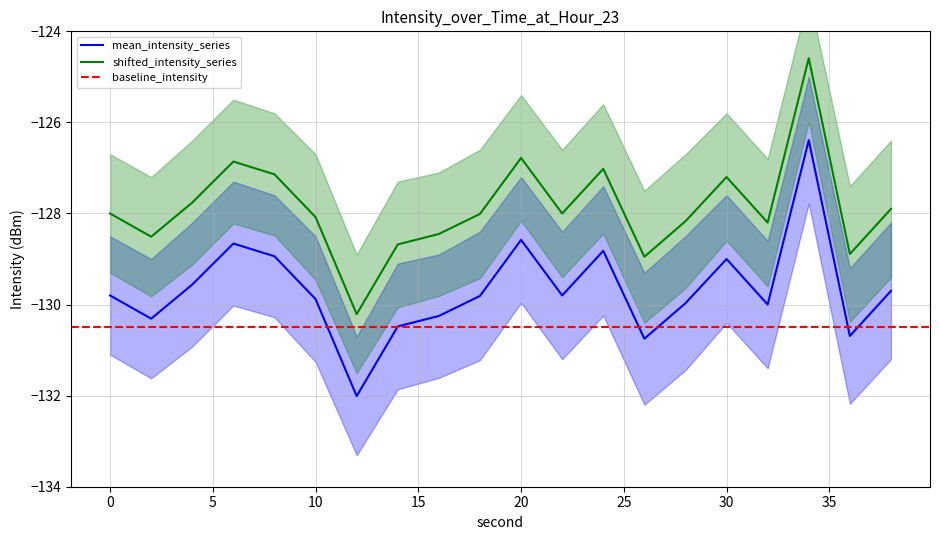

True or false: shifted_intensity_series and mean_intensity_series intersect in this chart.

False